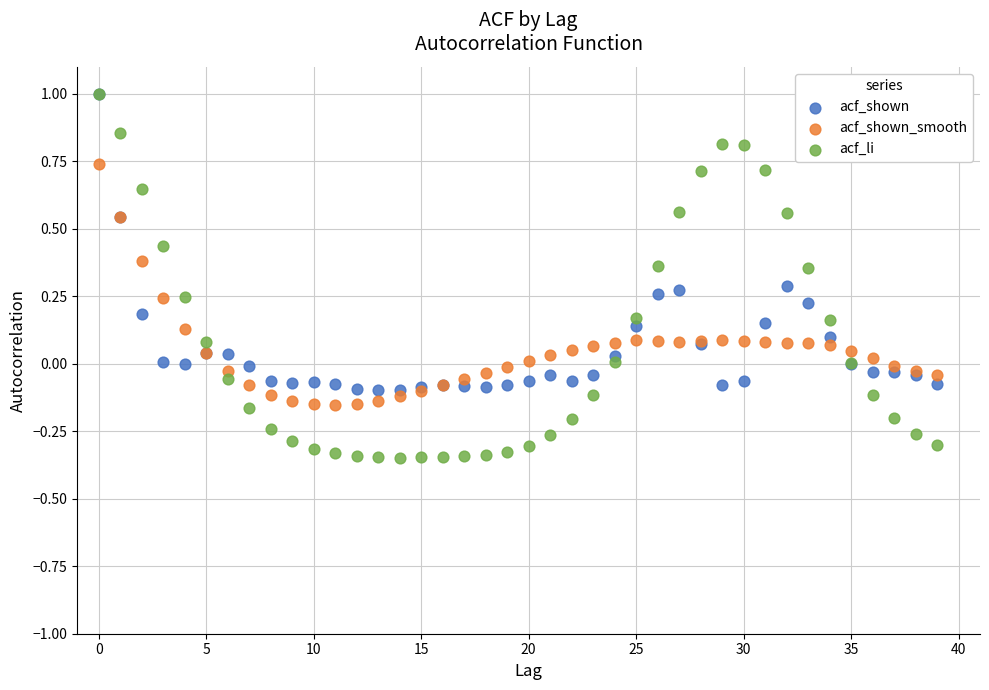

Which series reaches the minimum Y coordinate?

acf_li